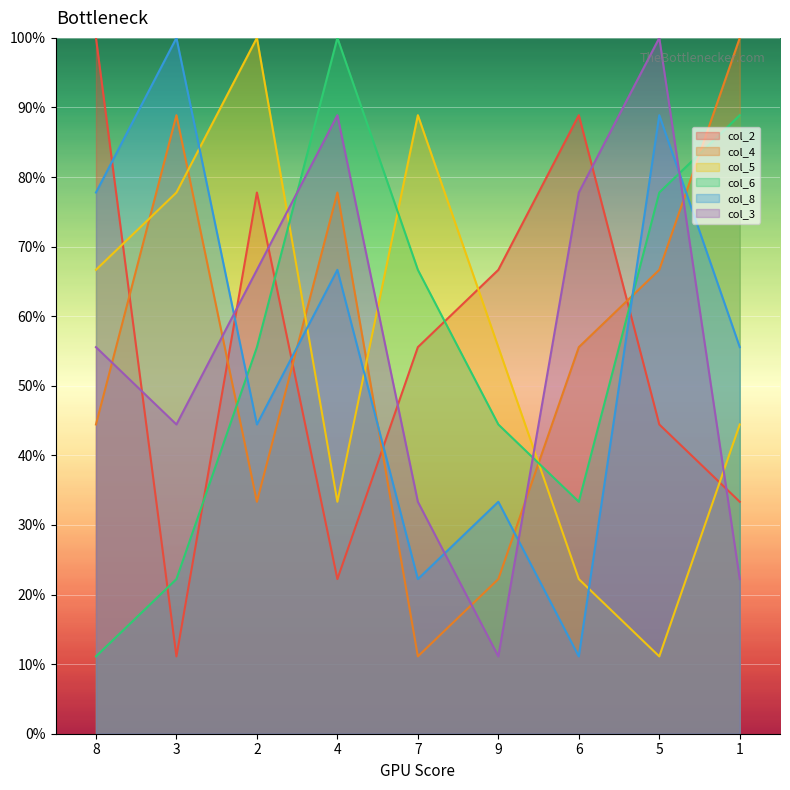

Reading right to left, extract all data points from this chart.

col_2: 33.3	44.4	88.9	66.7	55.6	22.2	77.8	11.1	100.0
col_4: 100.0	66.7	55.6	22.2	11.1	77.8	33.3	88.9	44.4
col_5: 44.4	11.1	22.2	55.6	88.9	33.3	100.0	77.8	66.7
col_6: 88.9	77.8	33.3	44.4	66.7	100.0	55.6	22.2	11.1
col_8: 55.6	88.9	11.1	33.3	22.2	66.7	44.4	100.0	77.8
col_3: 22.2	100.0	77.8	11.1	33.3	88.9	66.7	44.4	55.6